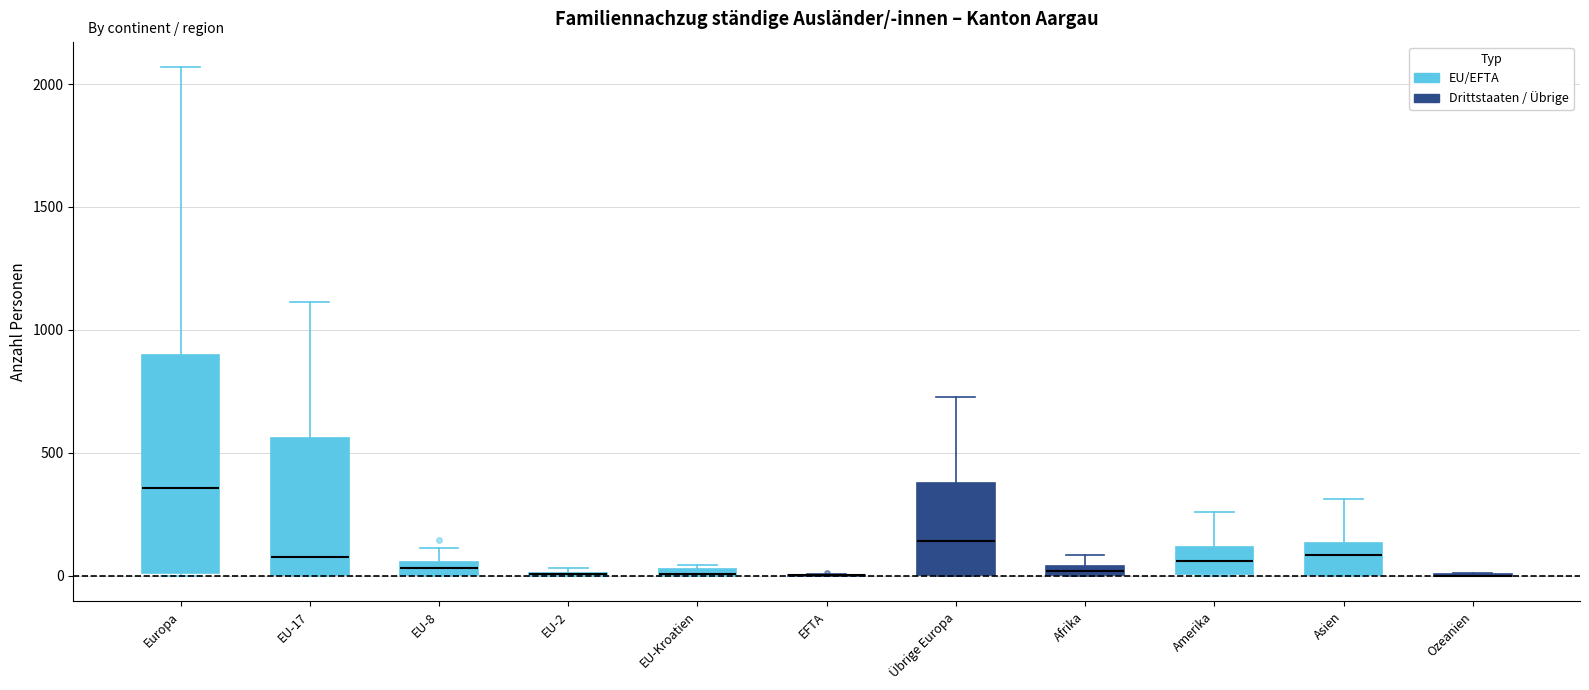

Comparing the boxes themselves (not the whiskers), which one is the tallest?

Europa